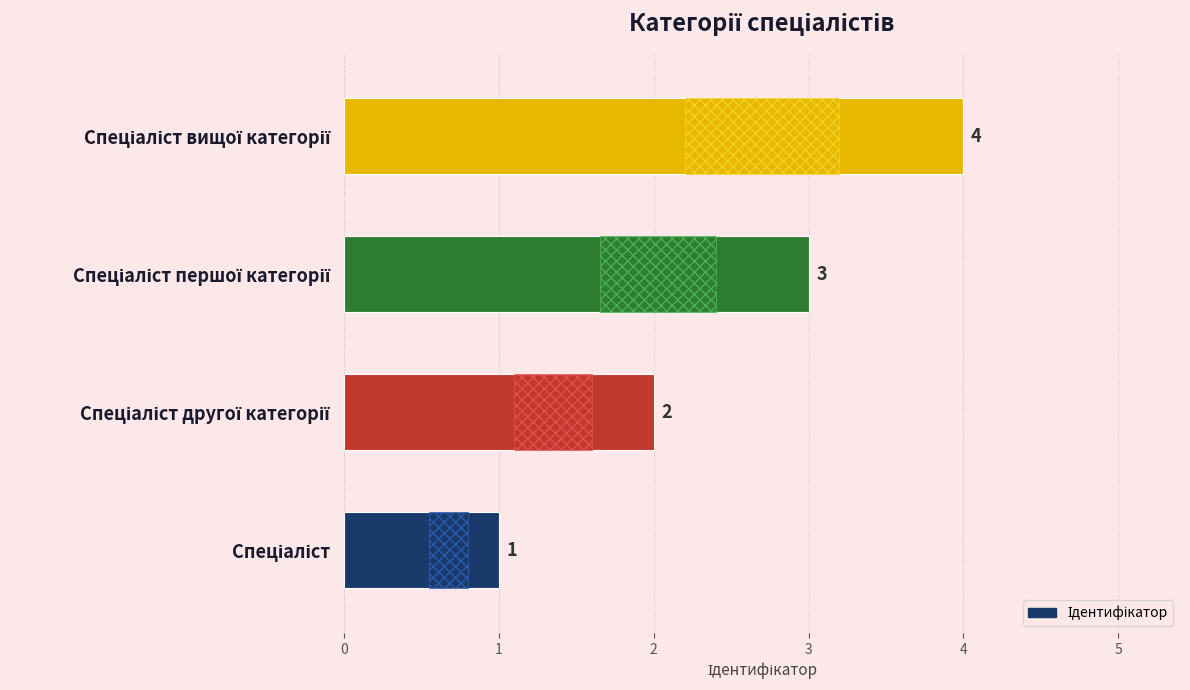

What is the maximum value shown in the chart?

4